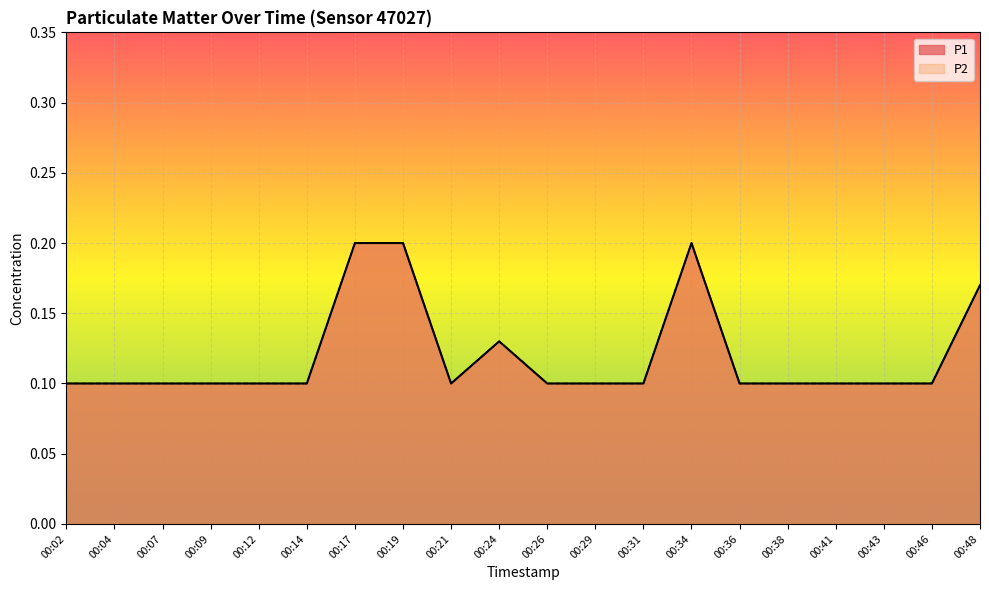

Reading left to right, list all the values displayed in this chart.

P1: 00:02=0.1	00:04=0.1	00:07=0.1	00:09=0.1	00:12=0.1	00:14=0.1	00:17=0.2	00:19=0.2	00:21=0.1	00:24=0.1	00:26=0.1	00:29=0.1	00:31=0.1	00:34=0.2	00:36=0.1	00:38=0.1	00:41=0.1	00:43=0.1	00:46=0.1	00:48=0.2
P2: 00:02=0.1	00:04=0.1	00:07=0.1	00:09=0.1	00:12=0.1	00:14=0.1	00:17=0.2	00:19=0.2	00:21=0.1	00:24=0.1	00:26=0.1	00:29=0.1	00:31=0.1	00:34=0.2	00:36=0.1	00:38=0.1	00:41=0.1	00:43=0.1	00:46=0.1	00:48=0.2